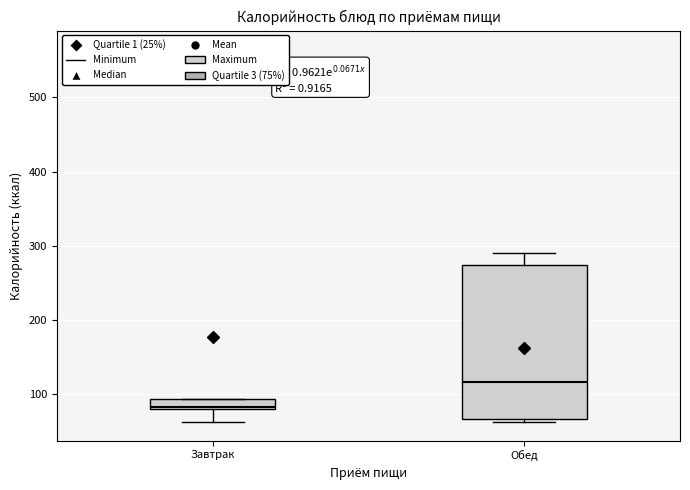

Comparing the boxes themselves (not the whiskers), which one is the tallest?

Обед